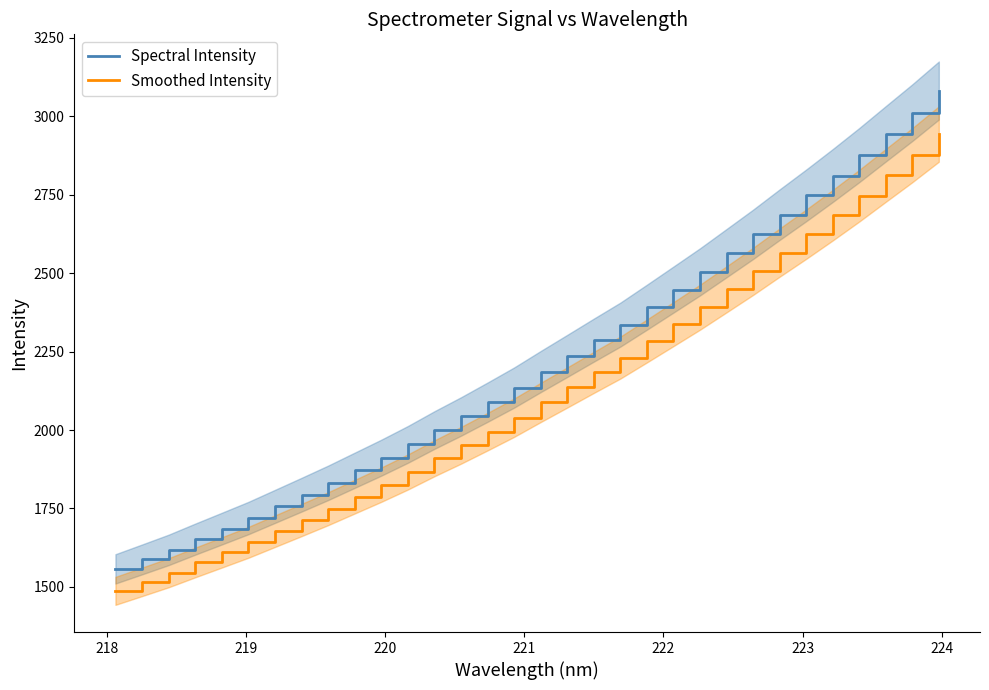

What is the maximum value for Spectral Intensity?

3082.0